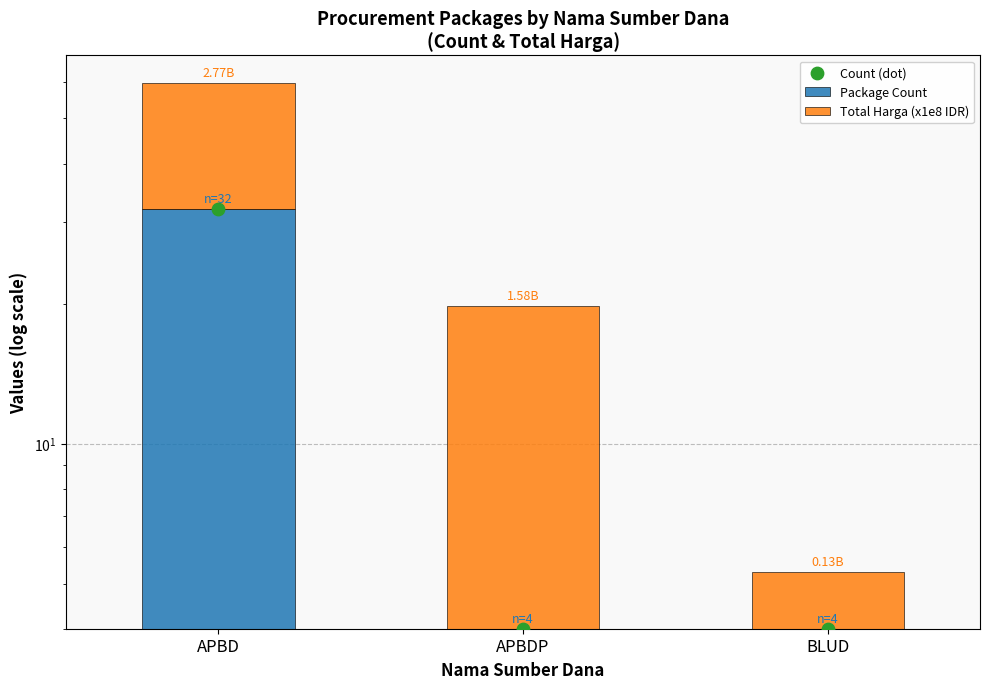

Is the value of Total Harga (x1e8 IDR) at APBDP greater than the value of Package Count at APBD?

No